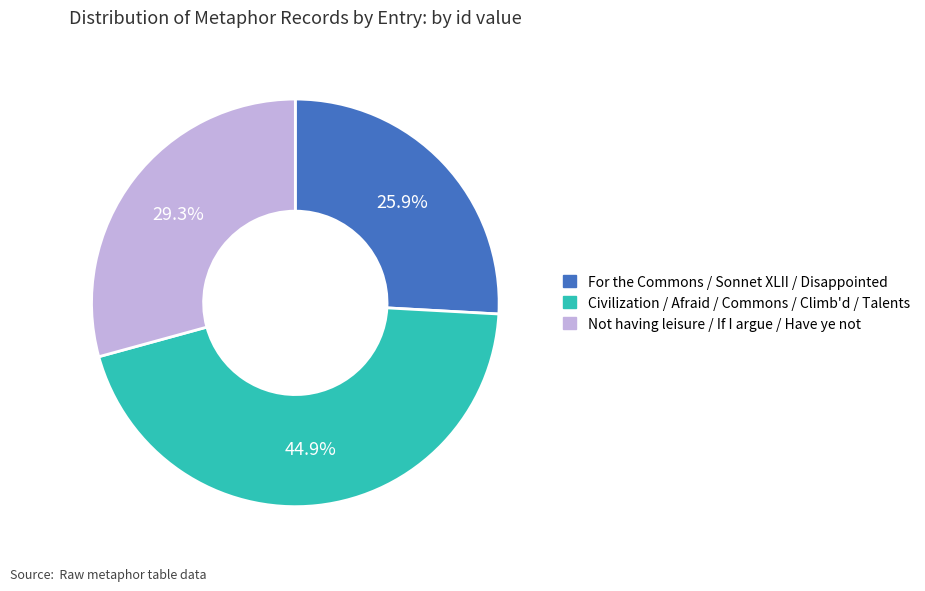

Rank the categories by value from lowest to highest.

For the Commons / Sonnet XLII / Disappointed, Not having leisure / If I argue / Have ye not, Civilization / Afraid / Commons / Climb'd / Talents